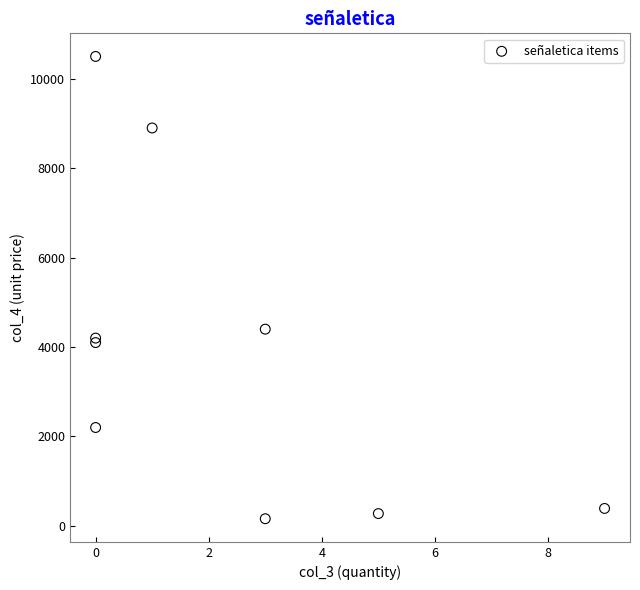

What Y value in the scatter plot is closest to 5330?

4400